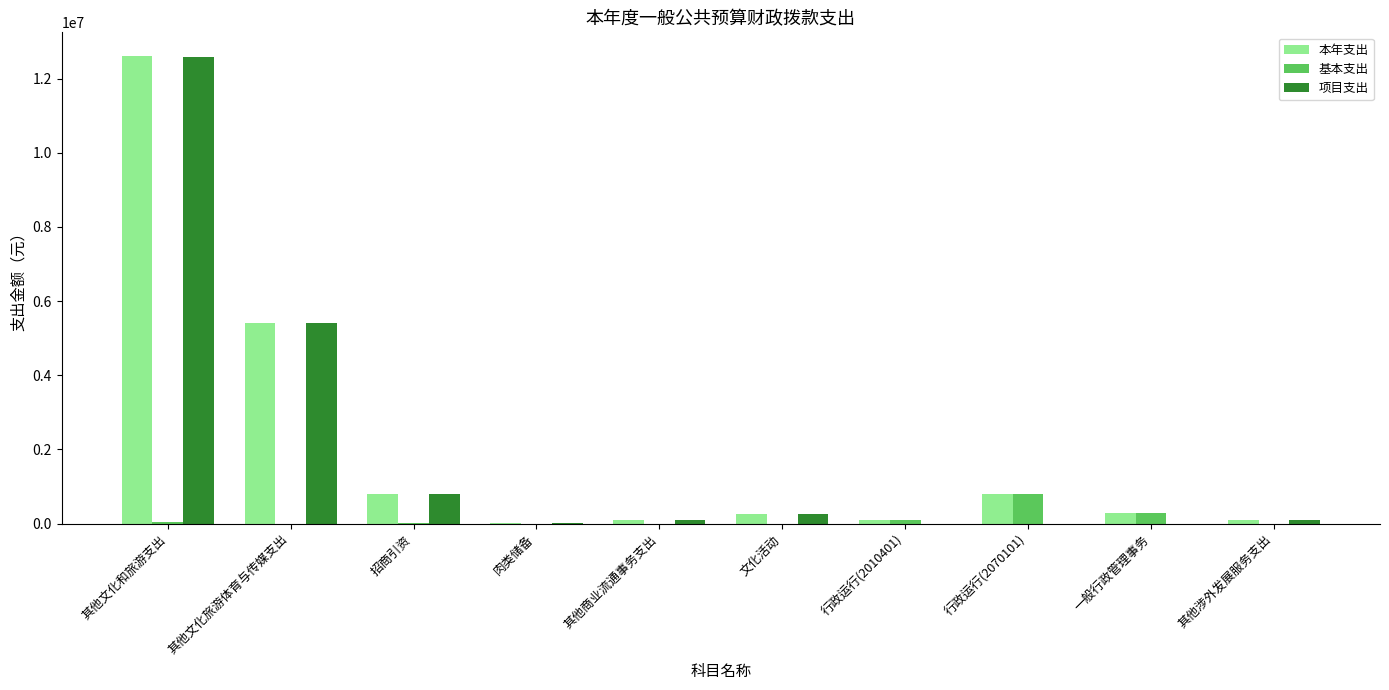

At which label is 本年支出 closest to 6317296?

其他文化旅游体育与传媒支出